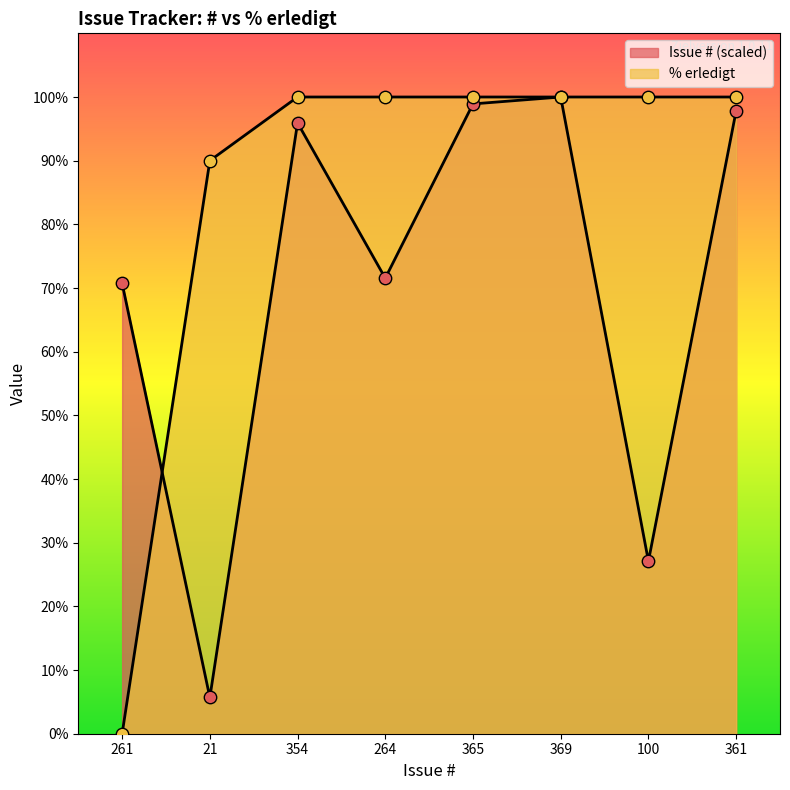

What are all the series names shown in the legend?

Issue #, % erledigt